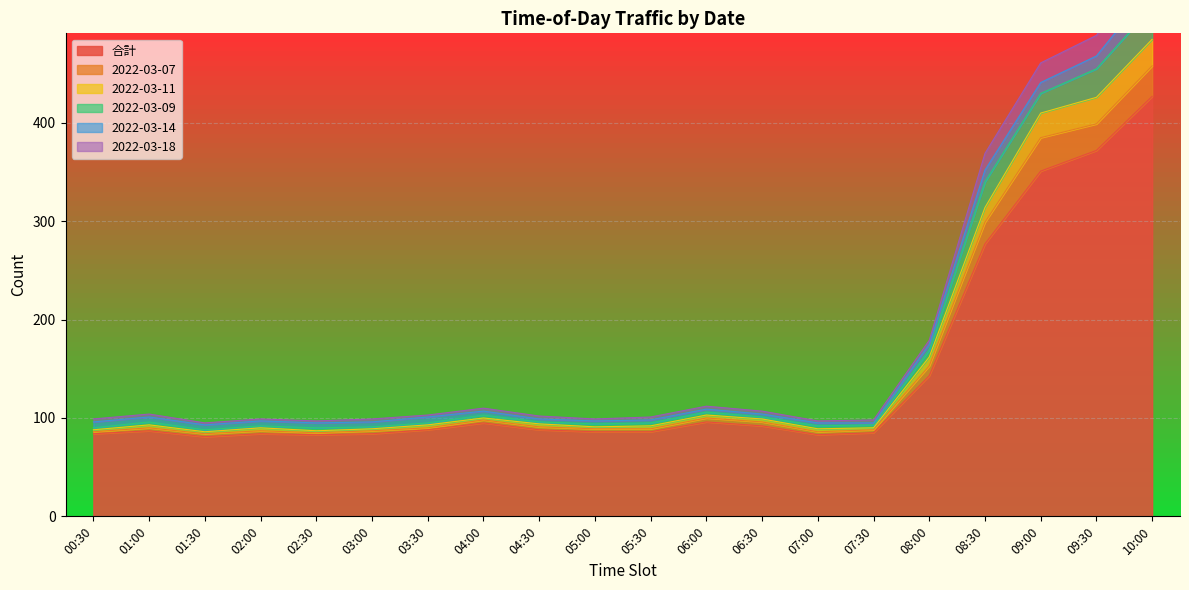

What is the spread (max minus min) of values at 03:00?

15